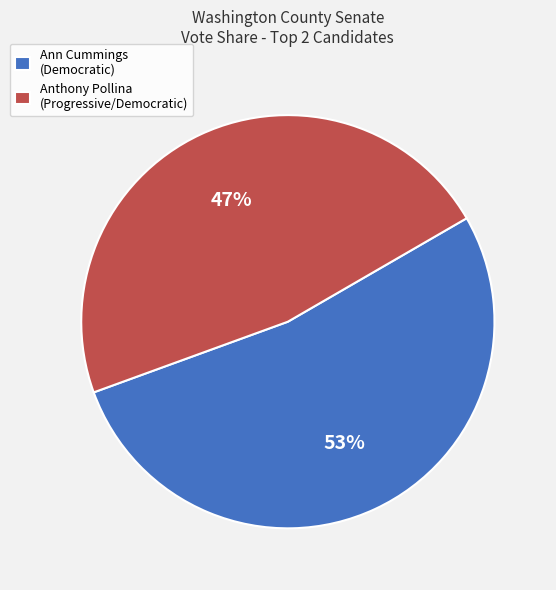

Rank the categories by value from highest to lowest.

Ann Cummings (Democratic), Anthony Pollina (Progressive/Democratic)